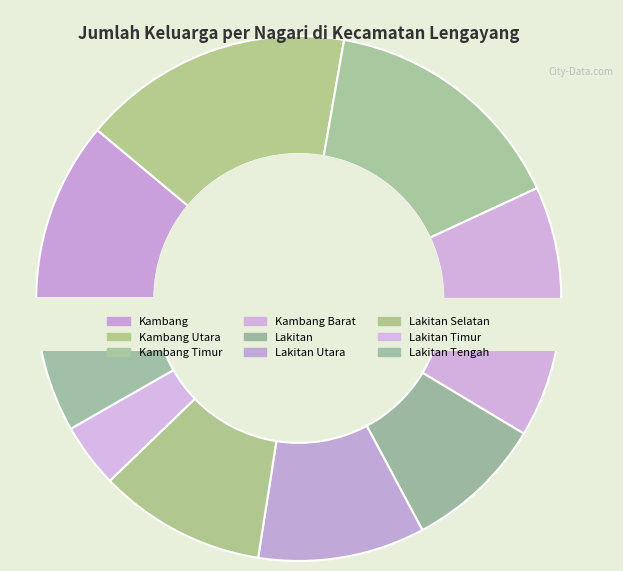

What percentage is the Lakitan Timur slice, to the nearest percent?

4%